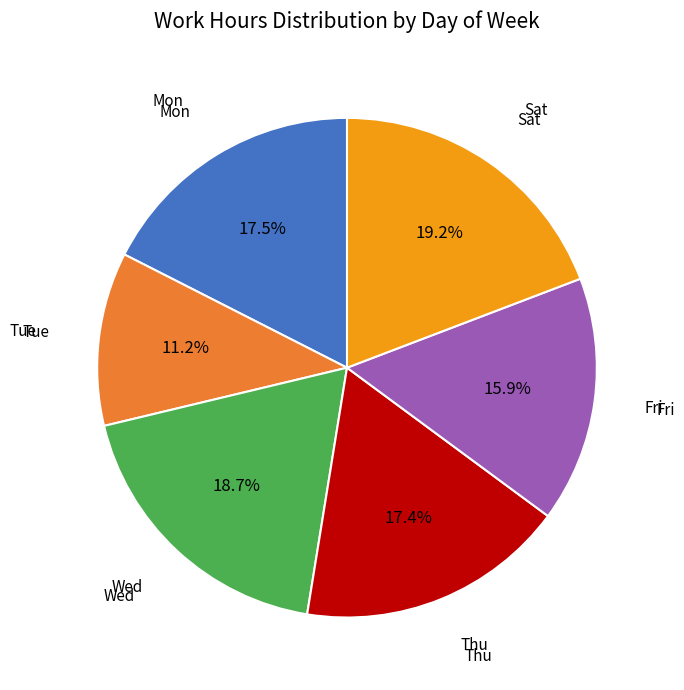

Is there any slice that represents more than half of the pie?

No